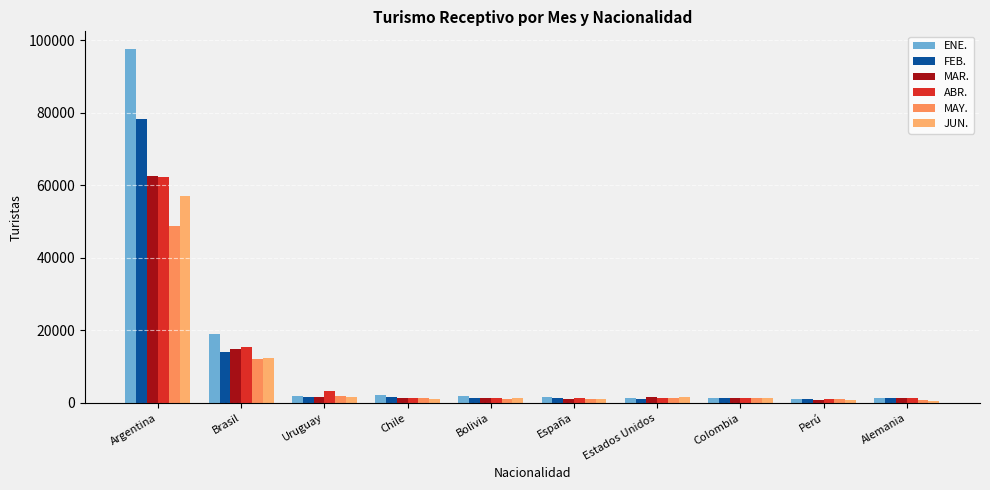

Rank the series at Bolivia from highest to lowest value.

ENE., JUN., FEB., ABR., MAR., MAY.